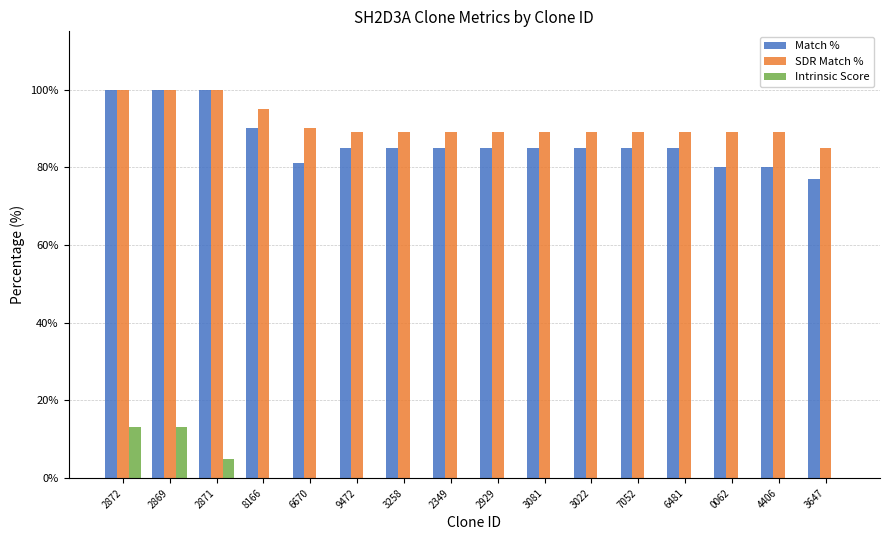

What is the maximum value shown in the chart?

100.0